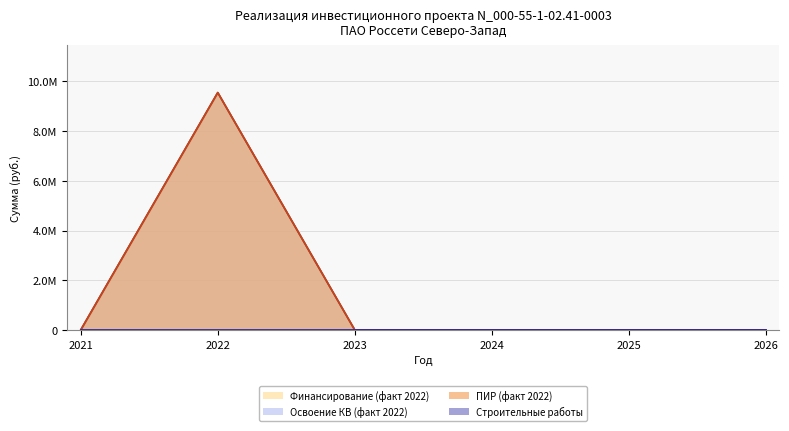

Rank the categories by Освоение КВ (факт 2022) value from highest to lowest.

2022, 2021, 2023, 2024, 2025, 2026